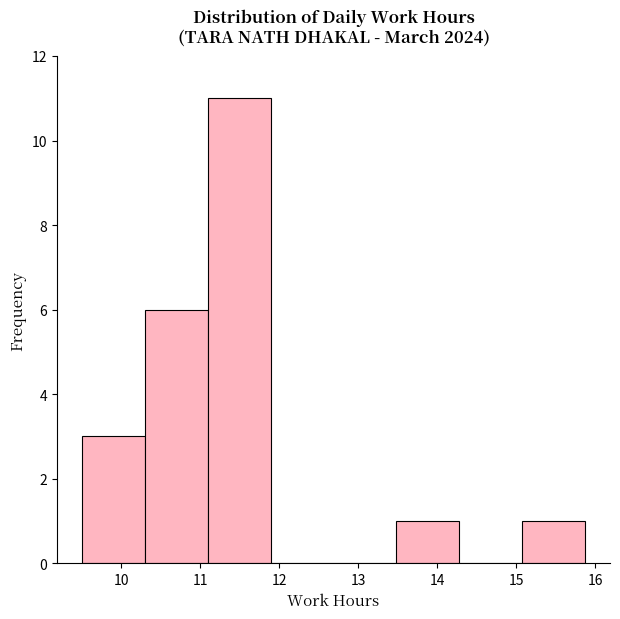

Reading left to right, list every bar in this chart as the range it spans on the x-axis followed by its height. Neither the bar edges nor the heights are printed on the chart, so give them approximately, as read against the axes.

9.5 to 10.3: 3
10.3 to 11.1: 6
11.1 to 11.9: 11
11.9 to 12.7: 0
12.7 to 13.5: 0
13.5 to 14.3: 1
14.3 to 15.1: 0
15.1 to 15.9: 1